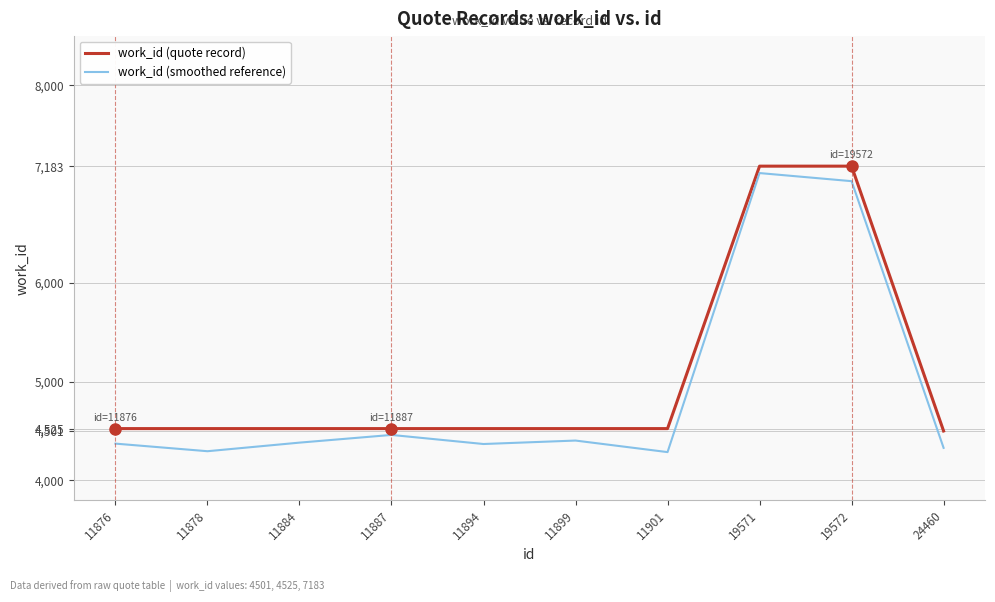

At how many categories does at least one series exceed 5947?

2